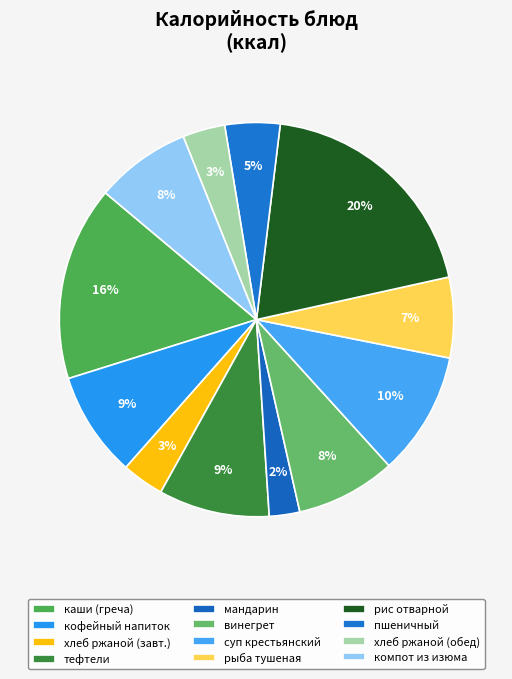

How many segments does this pie chart have?

12